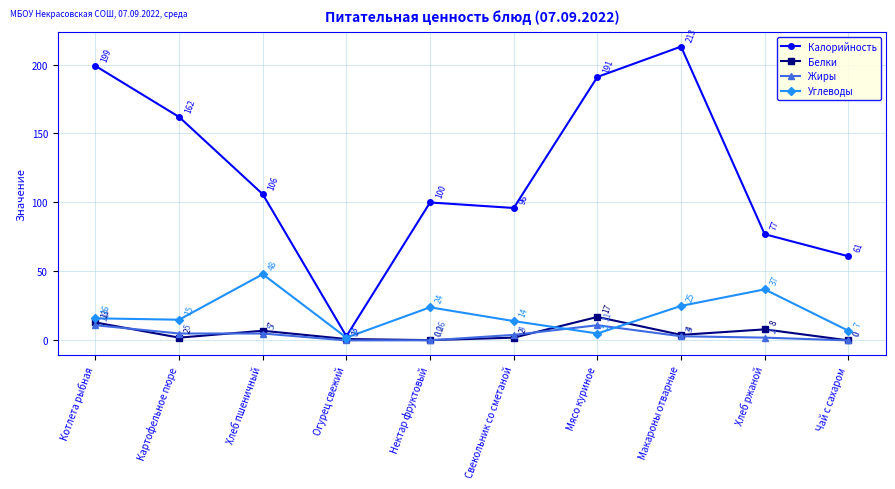

How many lines are shown in the chart?

4